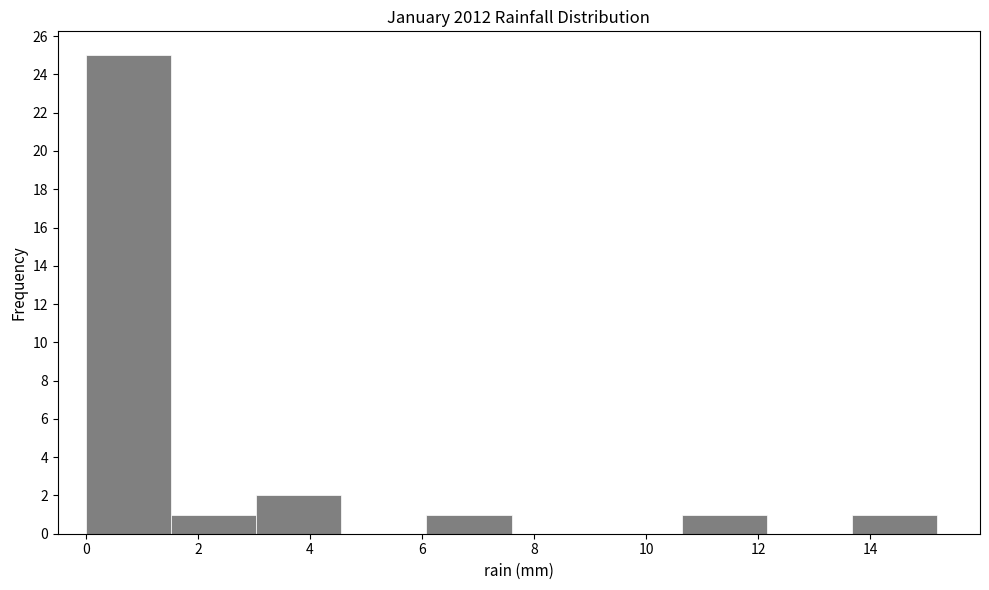

Reading left to right, list every bar in this chart as the range it spans on the x-axis followed by its height. Neither the bar edges nor the heights are printed on the chart, so give them approximately, as read against the axes.

0.00 to 1.52: 25
1.52 to 3.04: 1
3.04 to 4.56: 2
4.56 to 6.08: 0
6.08 to 7.60: 1
7.60 to 9.12: 0
9.12 to 10.64: 0
10.64 to 12.16: 1
12.16 to 13.68: 0
13.68 to 15.20: 1